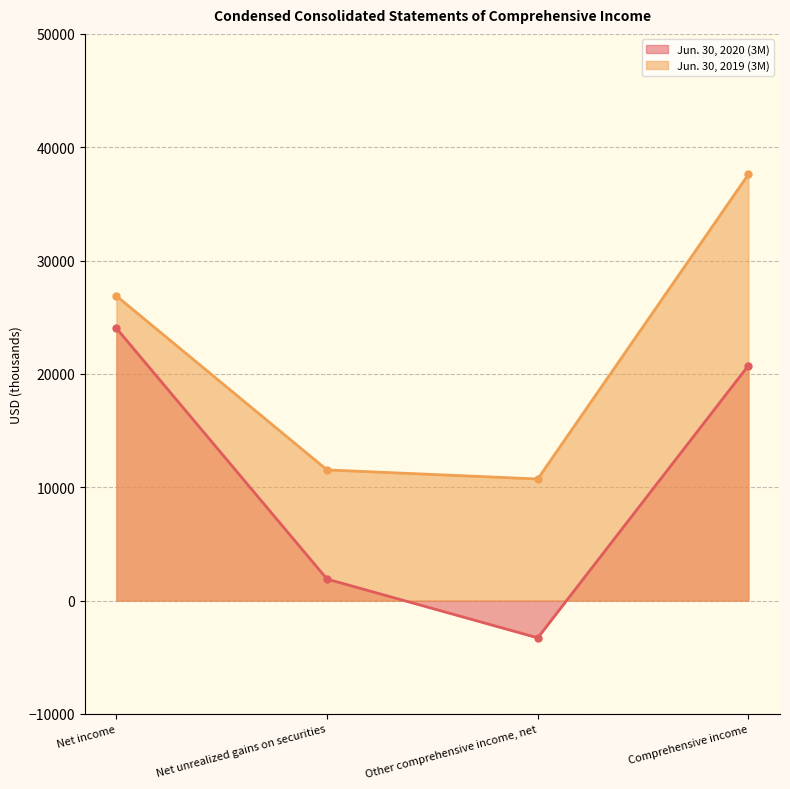

At which category is the sum across all series the highest?

Comprehensive income